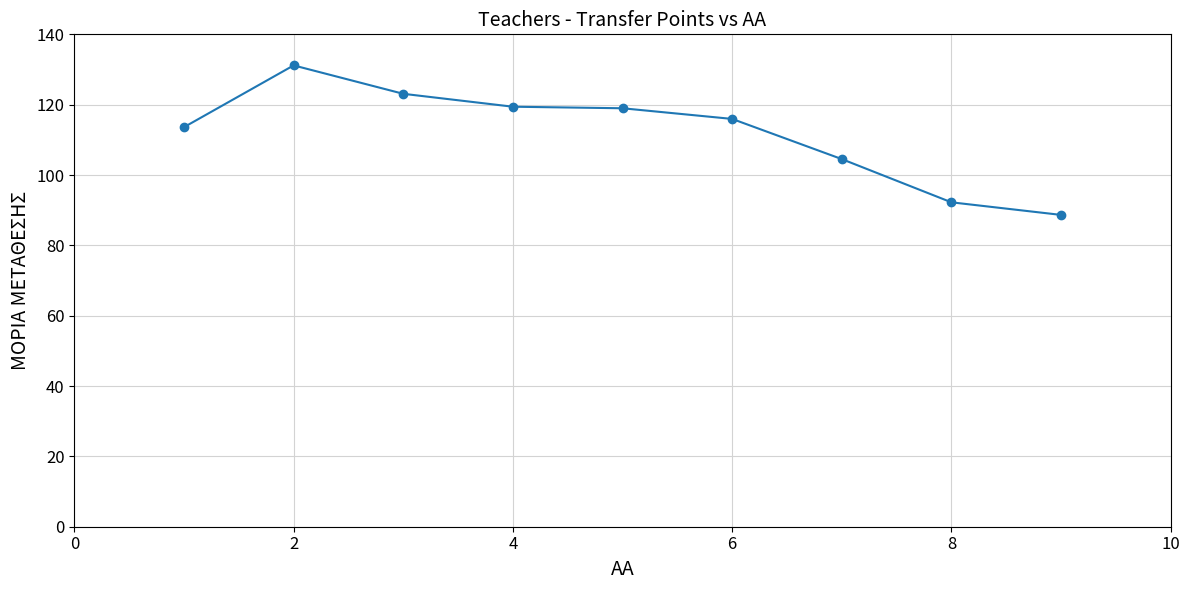

What is the smallest value displayed?

88.7